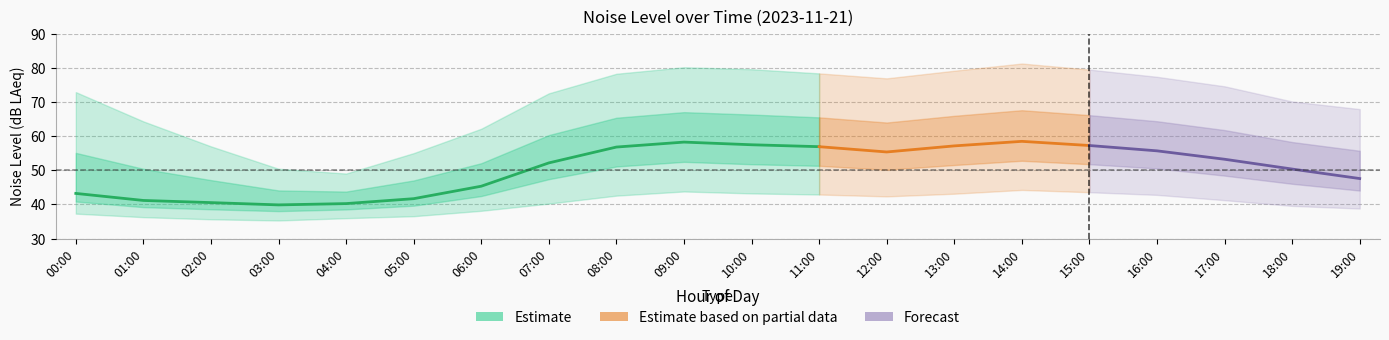

At how many categories does at least one series exceed 58?

16